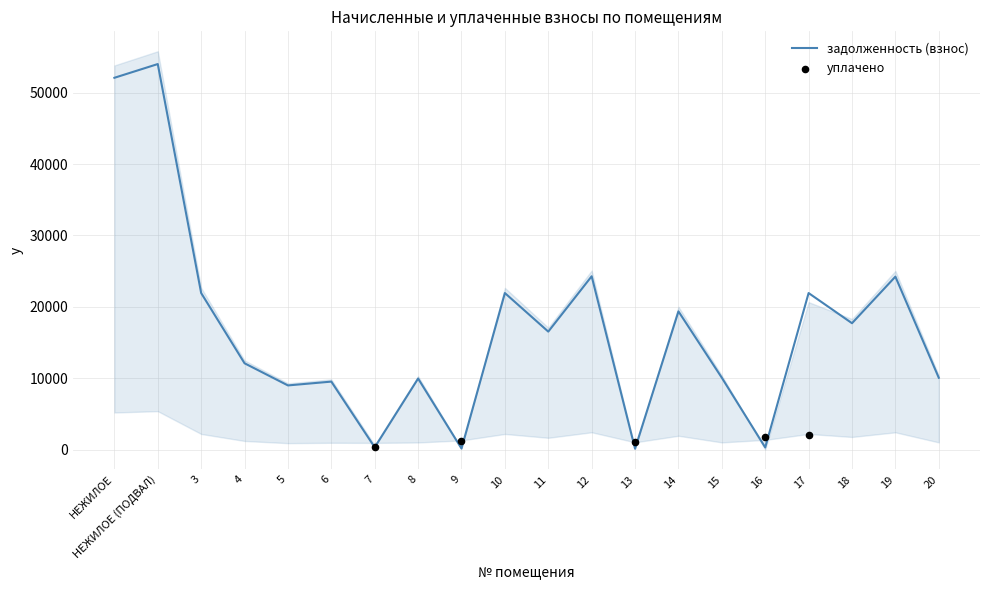

Which category has the highest value in the задолженность (взнос) series?

НЕЖИЛОЕ (ПОДВАЛ)